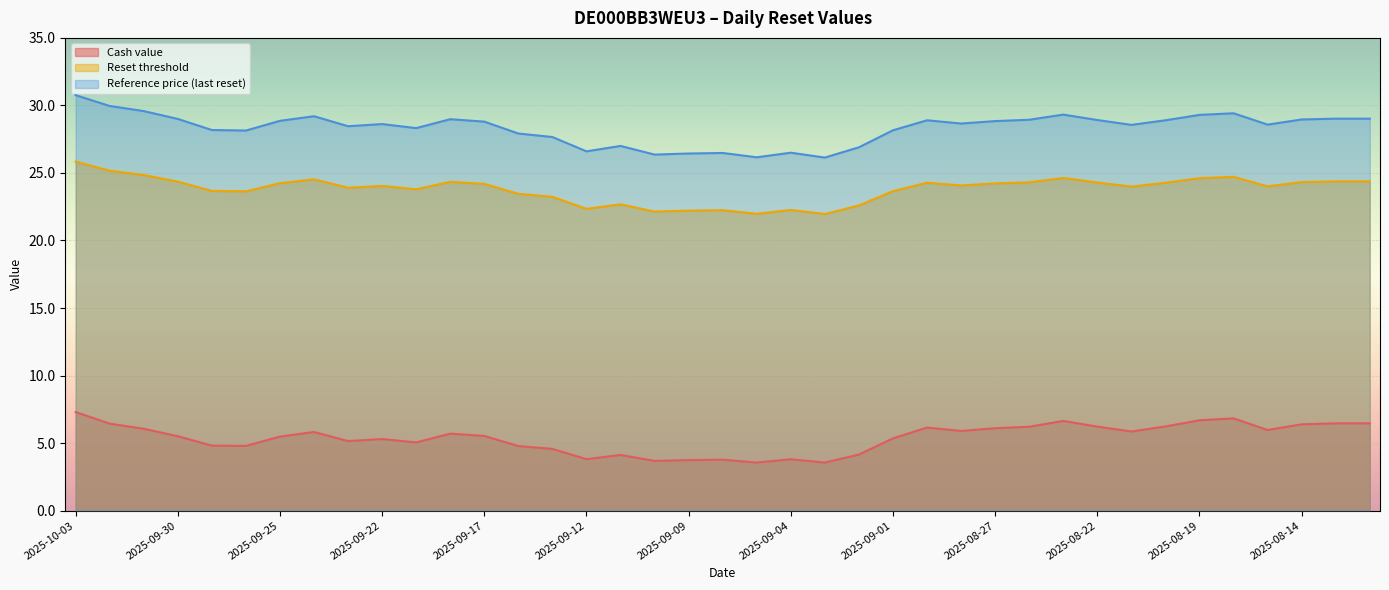

Reading left to right, list all the values displayed in this chart.

Cash value: 7.3	6.4	6.1	5.5	4.8	4.8	5.5	5.8	5.2	5.3	5.0	5.7	5.5	4.8	4.6	3.8	4.1	3.7	3.7	3.8	3.6	3.8	3.6	4.2	5.3	6.2	5.9	6.1	6.2	6.6	6.2	5.9	6.2	6.7	6.8	6.0	6.4	6.5	6.5
Reset threshold: 25.8	25.2	24.8	24.4	23.7	23.6	24.2	24.5	23.9	24.0	23.8	24.3	24.2	23.5	23.2	22.3	22.7	22.1	22.2	22.2	22.0	22.3	22.0	22.6	23.7	24.3	24.1	24.2	24.3	24.6	24.3	24.0	24.3	24.6	24.7	24.0	24.3	24.4	24.4
Reference price (last reset): 30.8	30.0	29.6	29.0	28.2	28.1	28.9	29.2	28.5	28.6	28.3	29.0	28.8	27.9	27.7	26.6	27.0	26.4	26.4	26.5	26.2	26.5	26.1	26.9	28.2	28.9	28.7	28.8	28.9	29.3	28.9	28.6	28.9	29.3	29.4	28.6	29.0	29.0	29.0